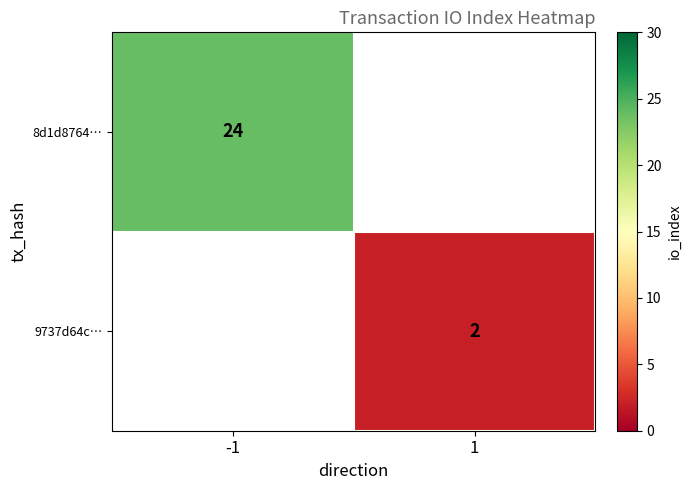

What is the maximum value shown in the chart?

24